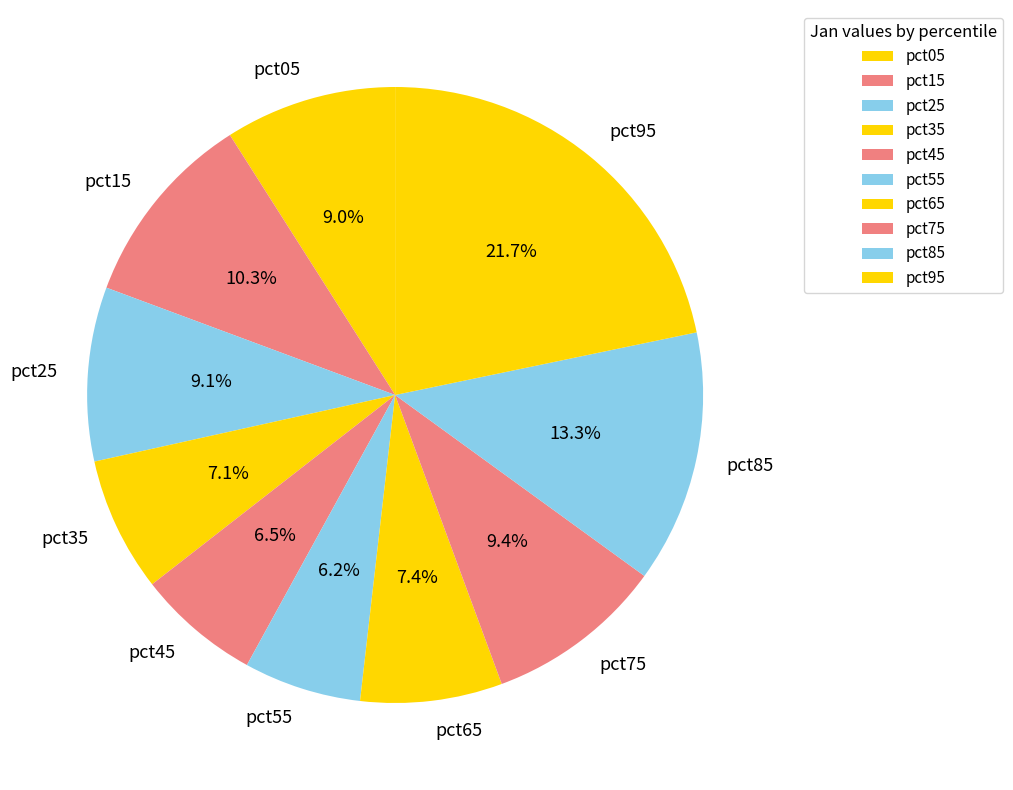

Is it true that pct45 is 1% of the pie?

False